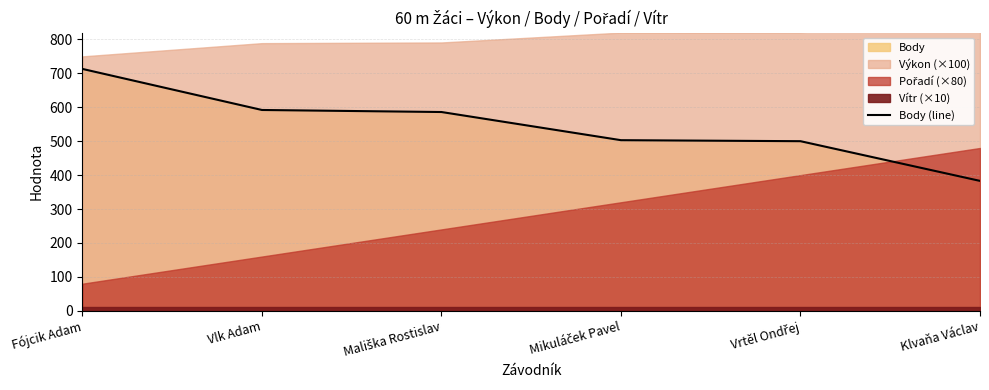

Which category has the lowest value across all series?

Klvaňa Václav